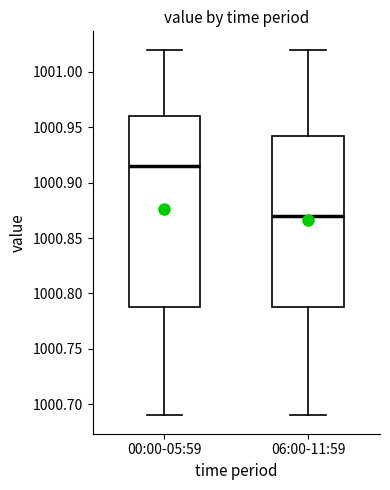

Reading left to right, transcribe this box plot: for each box, give where its median line is, the range the box spans, and where its two whiskers end, as read against the y-axis. The values are not printed on the chart, so give them approximately, as read against the axis.

00:00-05:59: median 1000.915, box 1000.790 to 1000.960, whiskers 1000.690 to 1001.020
06:00-11:59: median 1000.870, box 1000.790 to 1000.945, whiskers 1000.690 to 1001.020